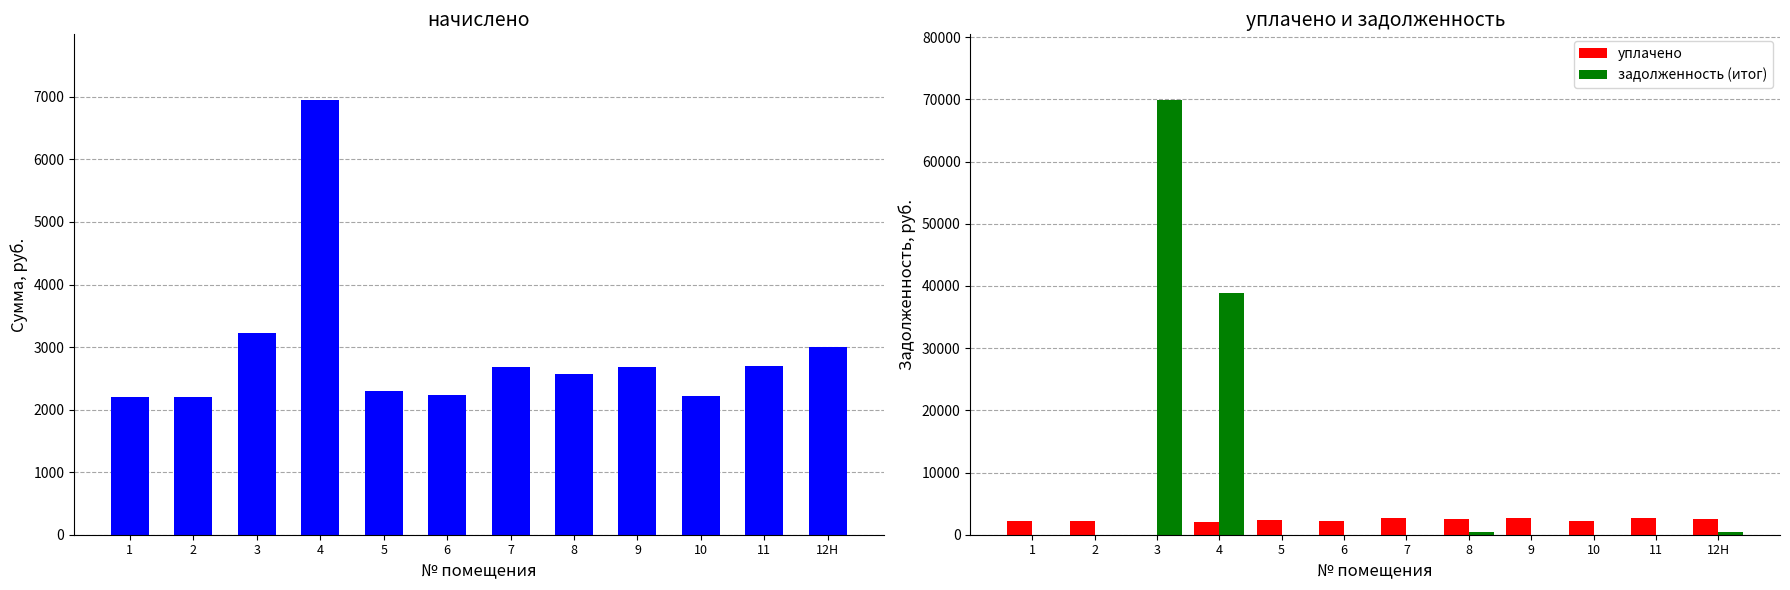

What is the difference between the highest and lowest values at 11?

2702.3